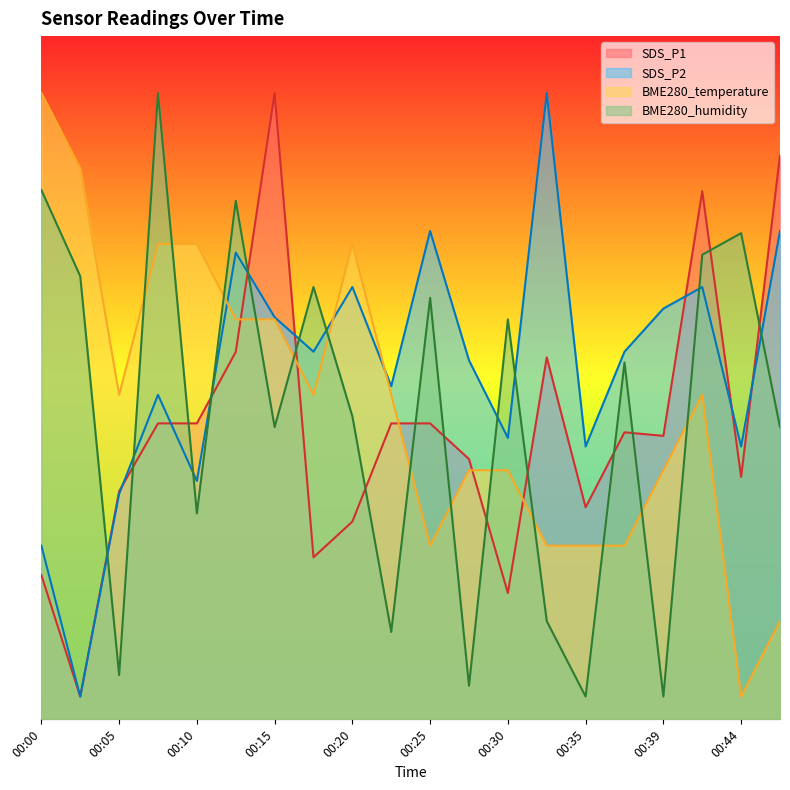

At which label is SDS_P2 closest to 28?

00:07